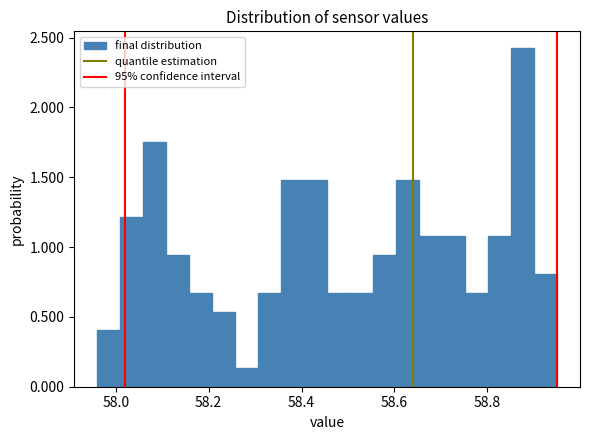

Read against the x-axis, roughly where is the centre of the tallest bar?

58.88